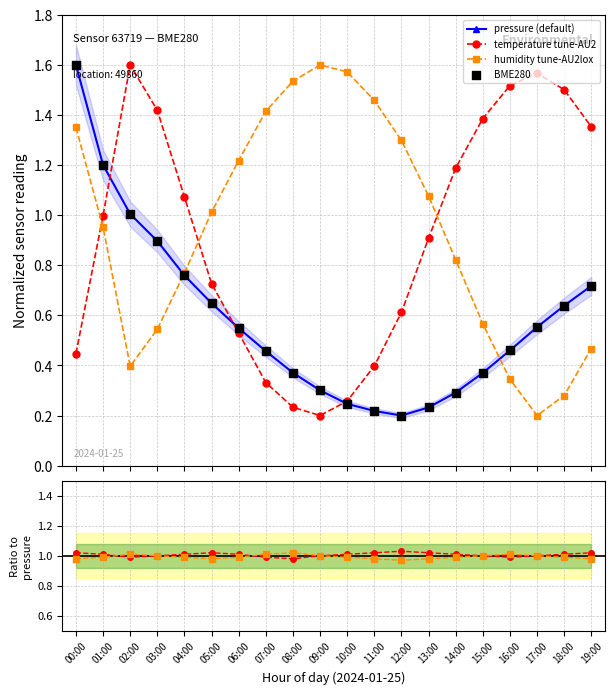

Which series contains the lowest Y value?

pressure (default)